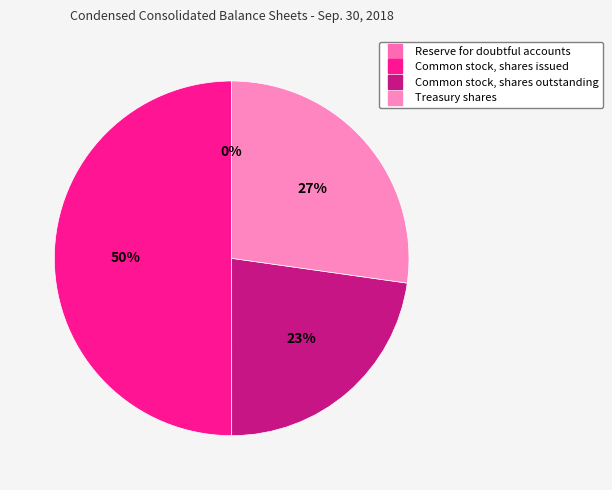

To the nearest percent, what is the combined percentage of Common stock, shares outstanding and Reserve for doubtful accounts?

23%